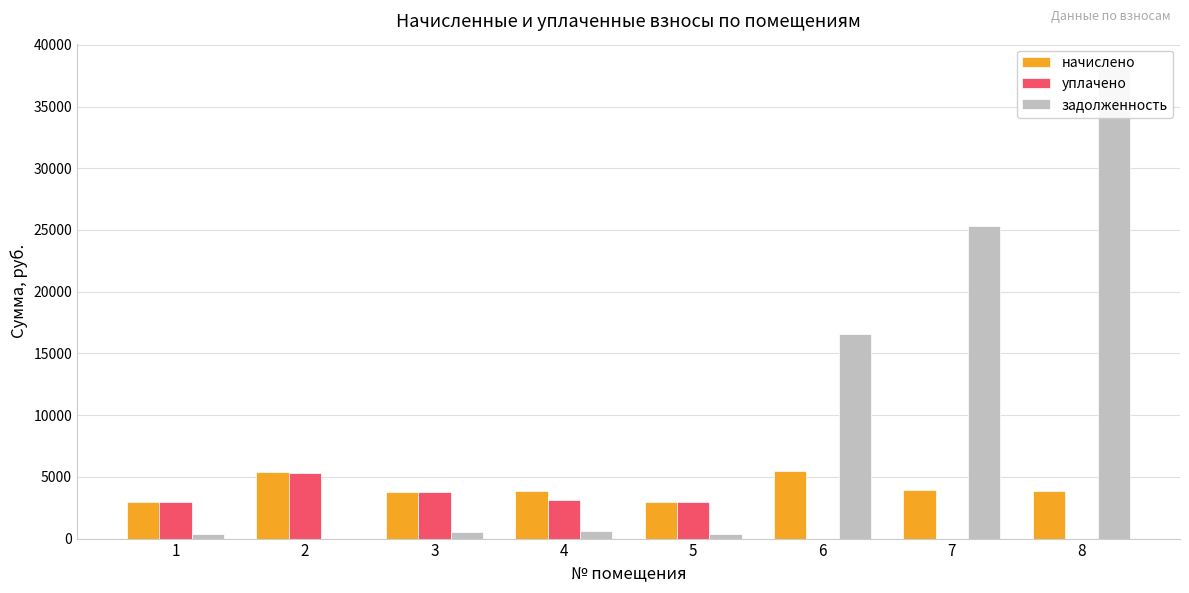

Is the value of уплачено at 5 greater than the value of начислено at 6?

No